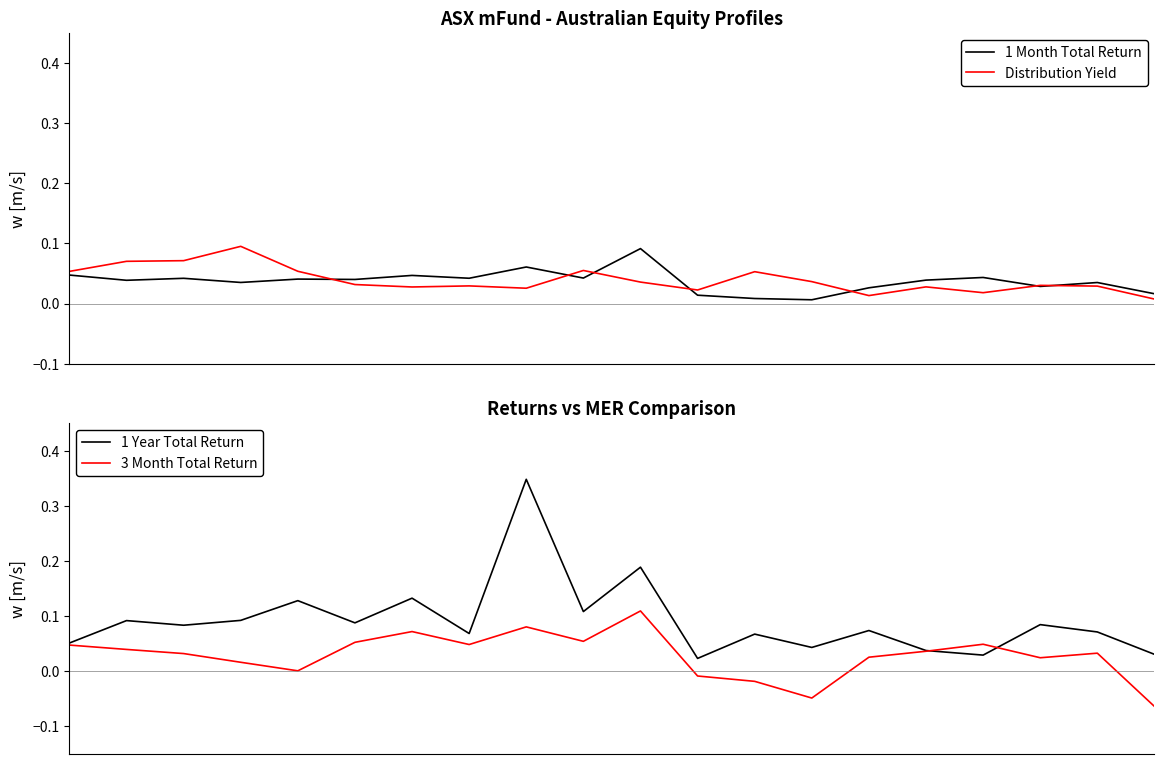

What is the value of the 1 Month Total Return point at the 11th from the left?

0.1